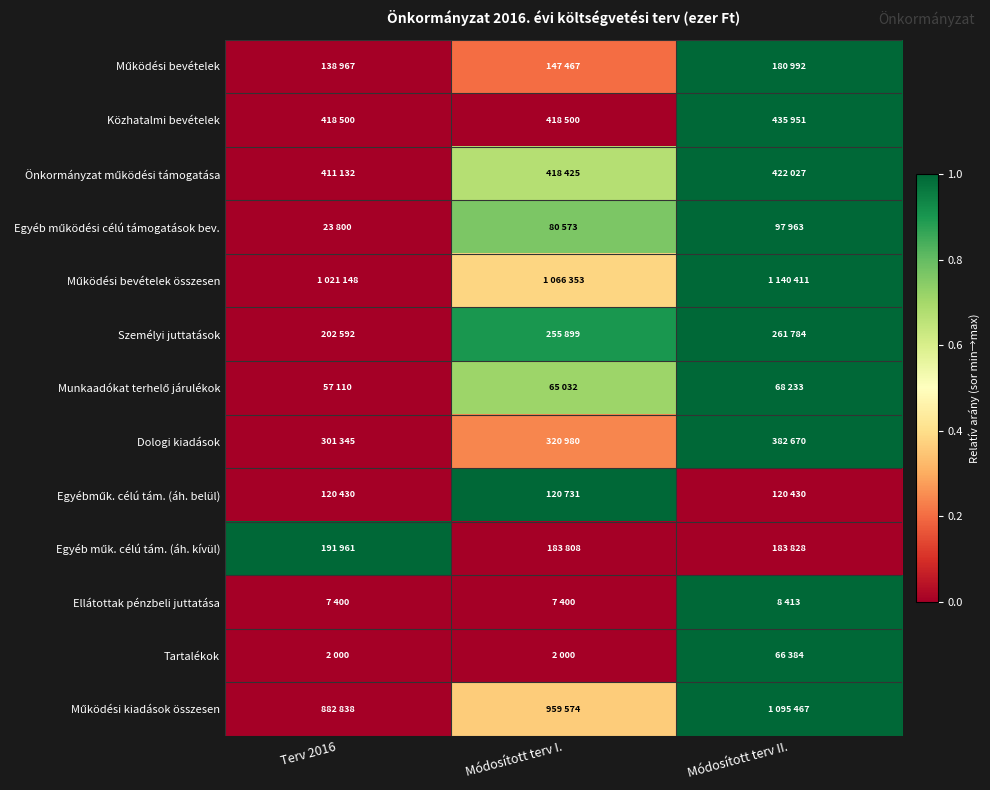

Which series has the largest total across all categories?

Személyi juttatások